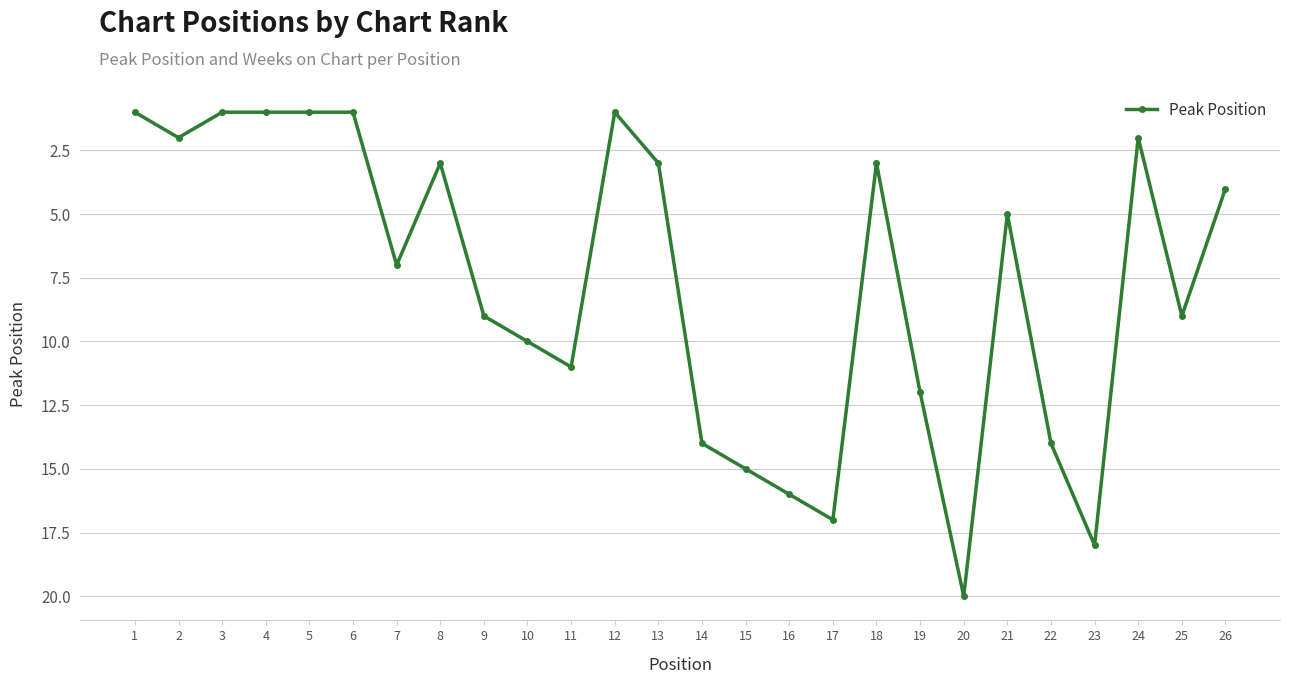

How many values are below 7?

13